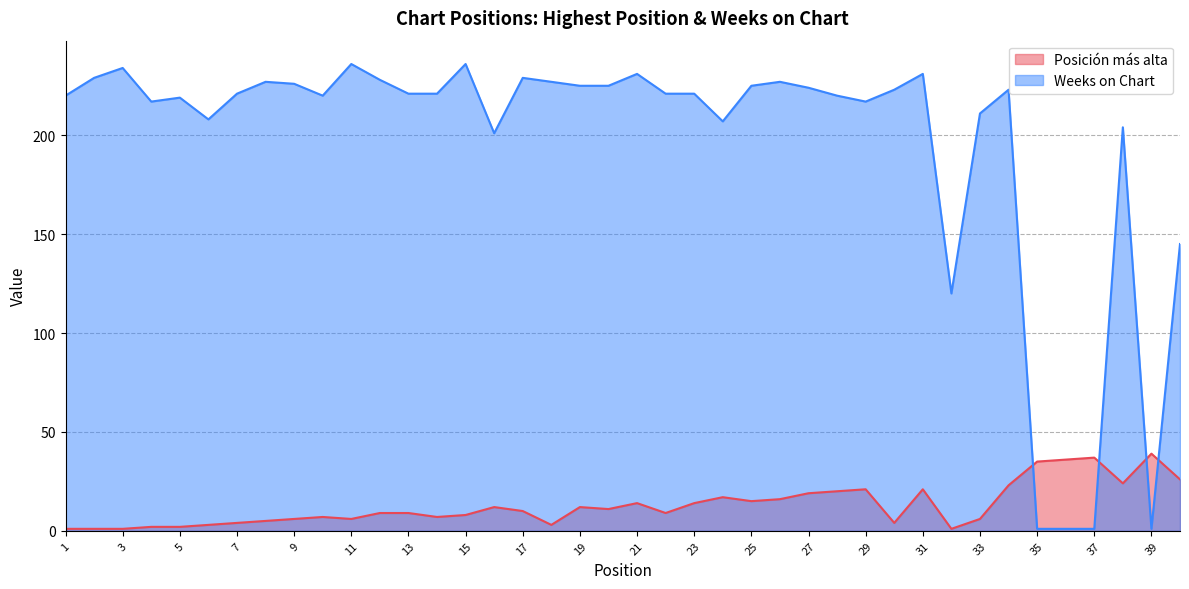

How many lines are shown in the chart?

2